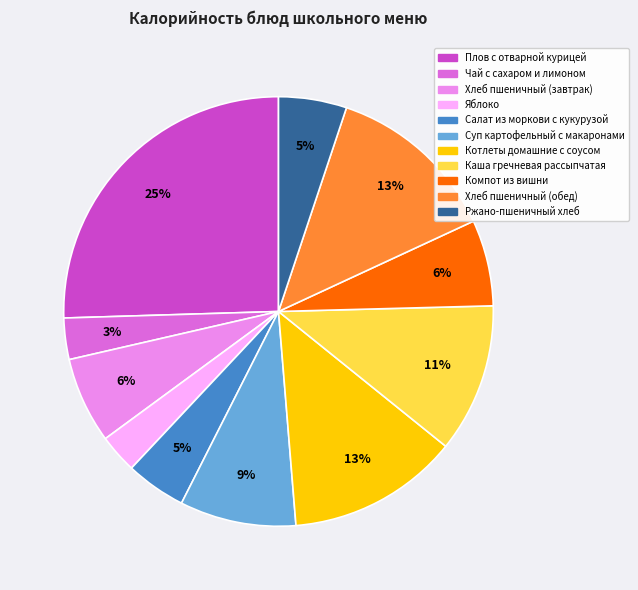

Combined, do Плов с отварной курицей and Хлеб пшеничный (обед) account for over 50%?

No